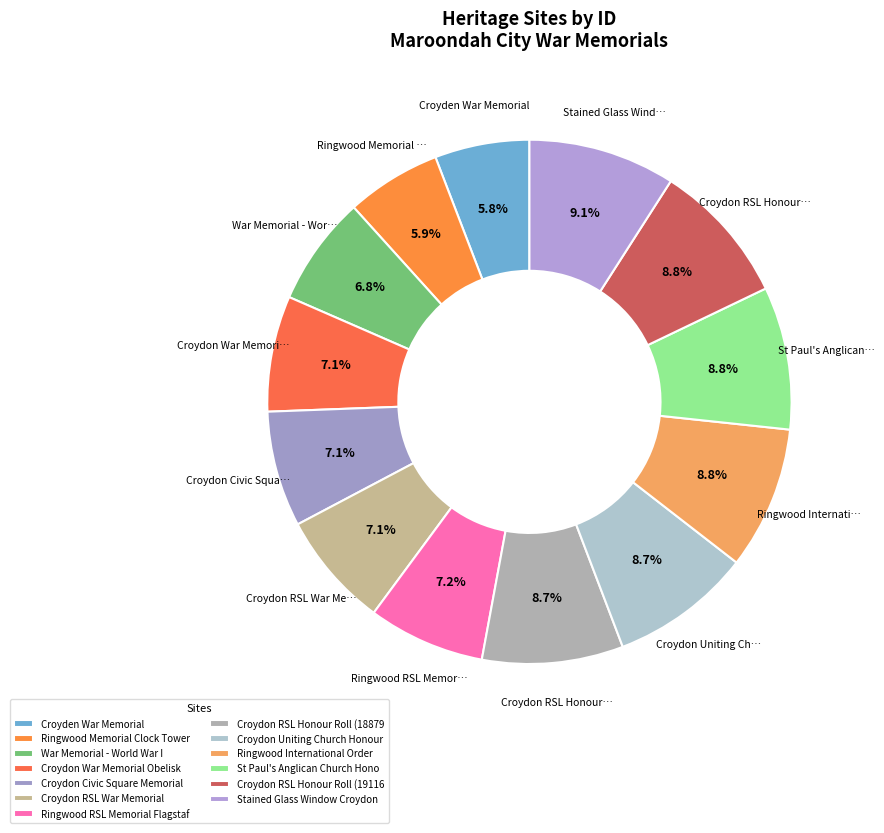

How many segments does this pie chart have?

13